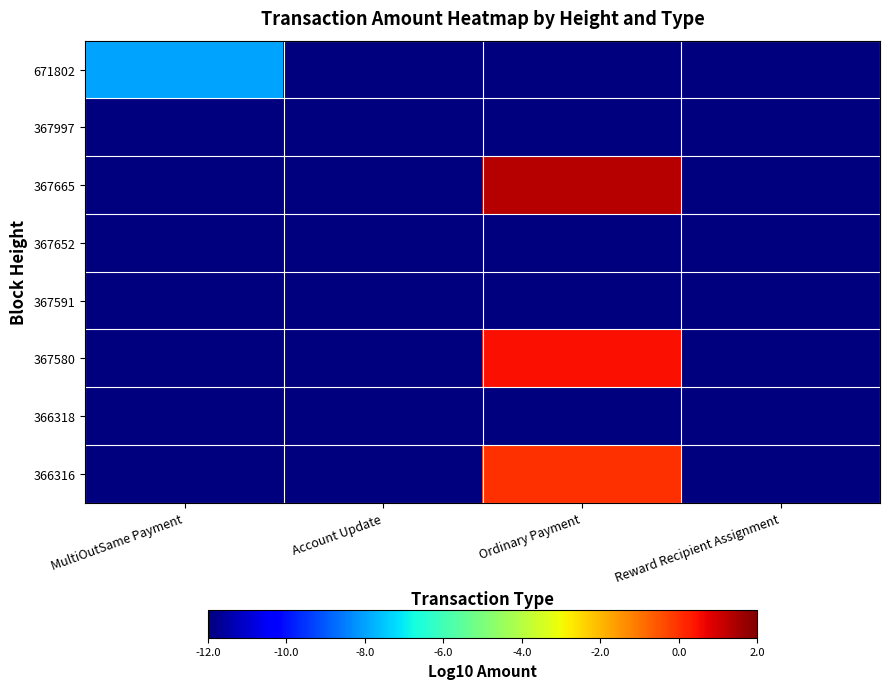

Reading left to right, list all the values displayed in this chart.

671802: MultiOutSame Payment=-8.0	Account Update=-12.0	Ordinary Payment=-12.0	Reward Recipient Assignment=-12.0
367997: MultiOutSame Payment=-12.0	Account Update=-12.0	Ordinary Payment=-12.0	Reward Recipient Assignment=-12.0
367665: MultiOutSame Payment=-12.0	Account Update=-12.0	Ordinary Payment=1.3	Reward Recipient Assignment=-12.0
367652: MultiOutSame Payment=-12.0	Account Update=-12.0	Ordinary Payment=-12.0	Reward Recipient Assignment=-12.0
367591: MultiOutSame Payment=-12.0	Account Update=-12.0	Ordinary Payment=-12.0	Reward Recipient Assignment=-12.0
367580: MultiOutSame Payment=-12.0	Account Update=-12.0	Ordinary Payment=0.5	Reward Recipient Assignment=-12.0
366318: MultiOutSame Payment=-12.0	Account Update=-12.0	Ordinary Payment=-12.0	Reward Recipient Assignment=-12.0
366316: MultiOutSame Payment=-12.0	Account Update=-12.0	Ordinary Payment=0.0	Reward Recipient Assignment=-12.0